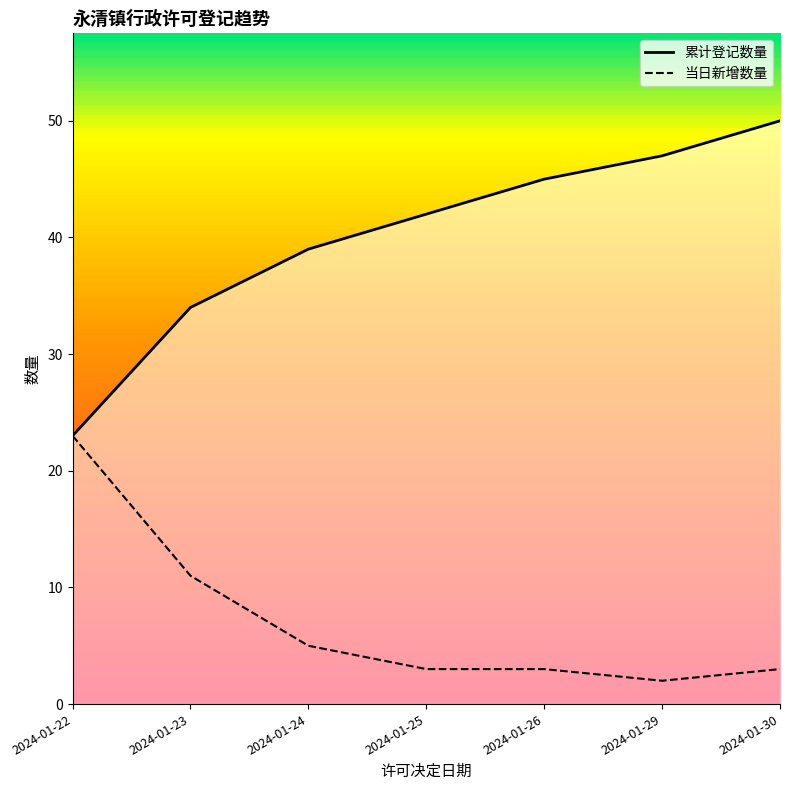

List the labels in order of 当日新增数量 value, smallest first.

2024-01-29, 2024-01-25, 2024-01-26, 2024-01-30, 2024-01-24, 2024-01-23, 2024-01-22